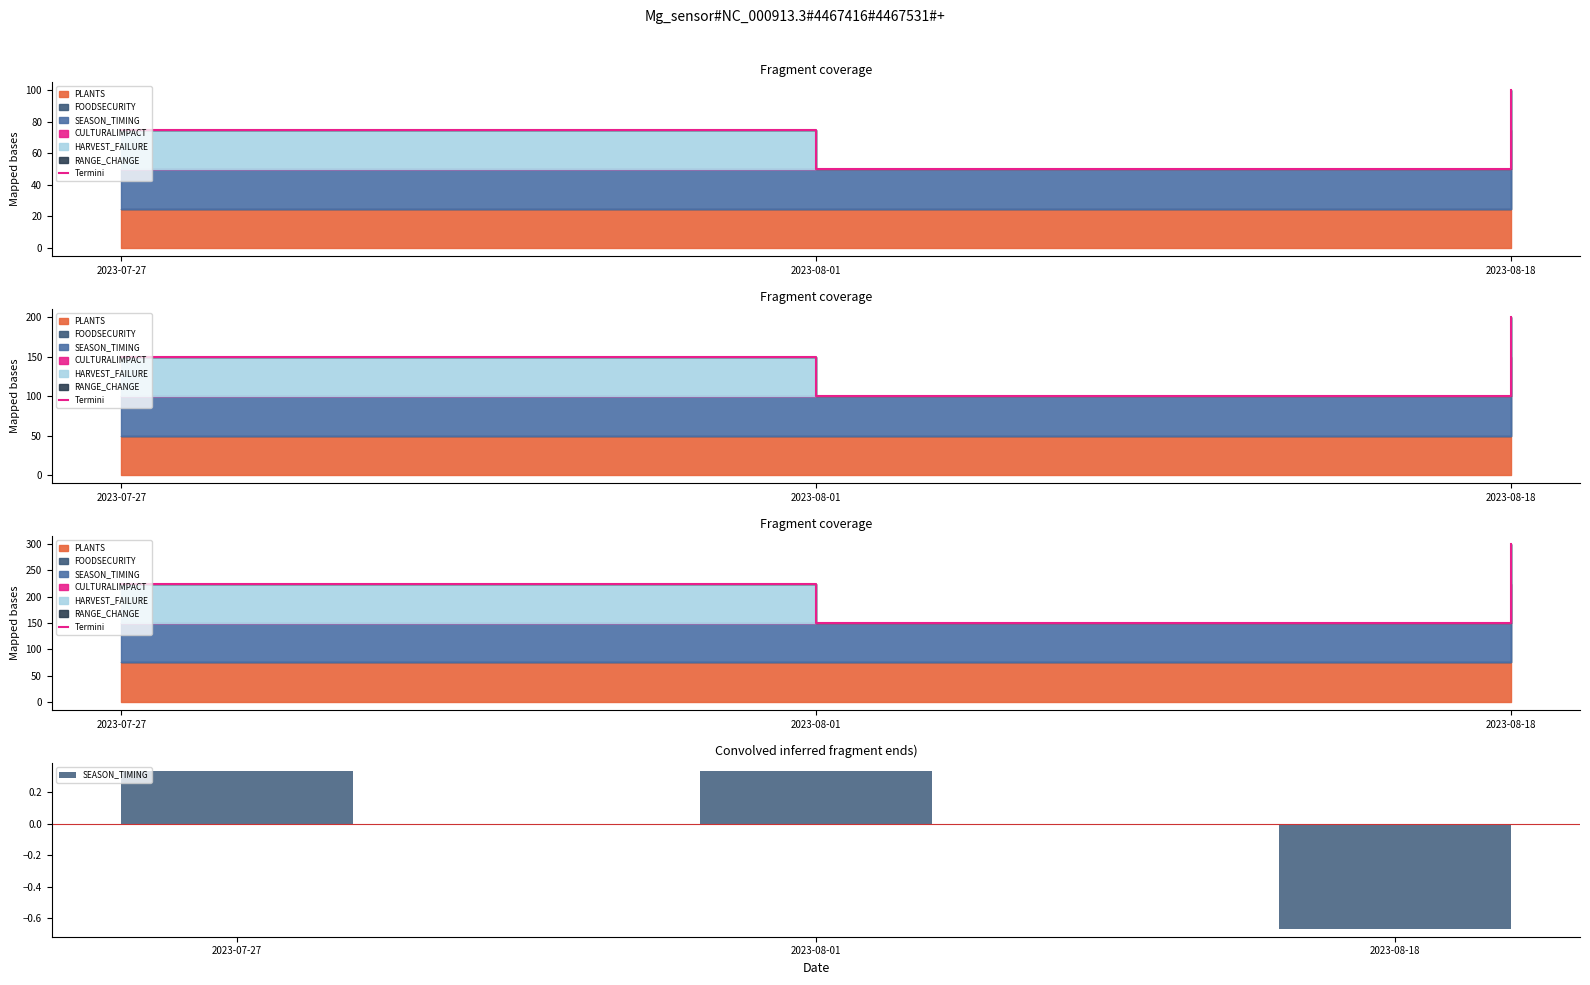

True or false: SEASON_TIMING has a value of 0.3 at 2023-08-01.

True